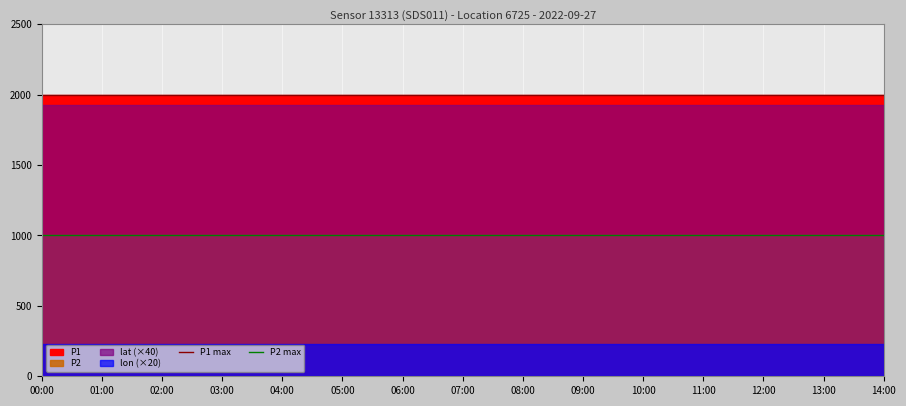

At which category is the sum across all series the highest?

00:00